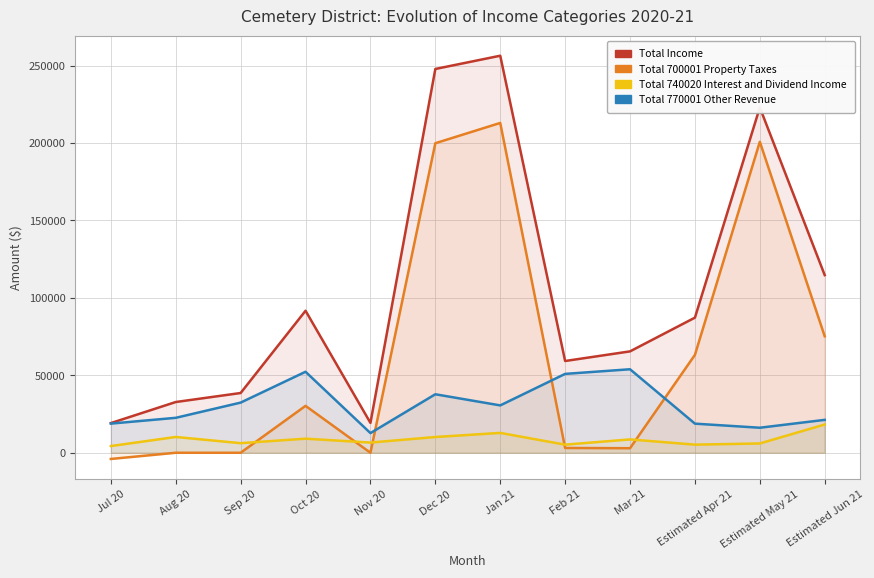

What is the difference between the highest and lowest values at Oct 20?

82588.2